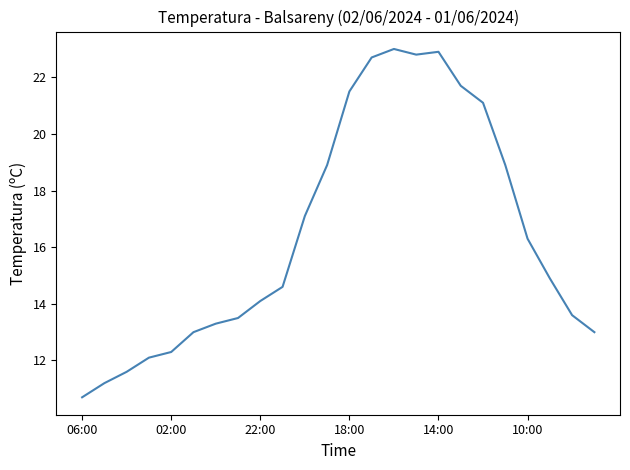

What is the minimum value shown in the chart?

10.7